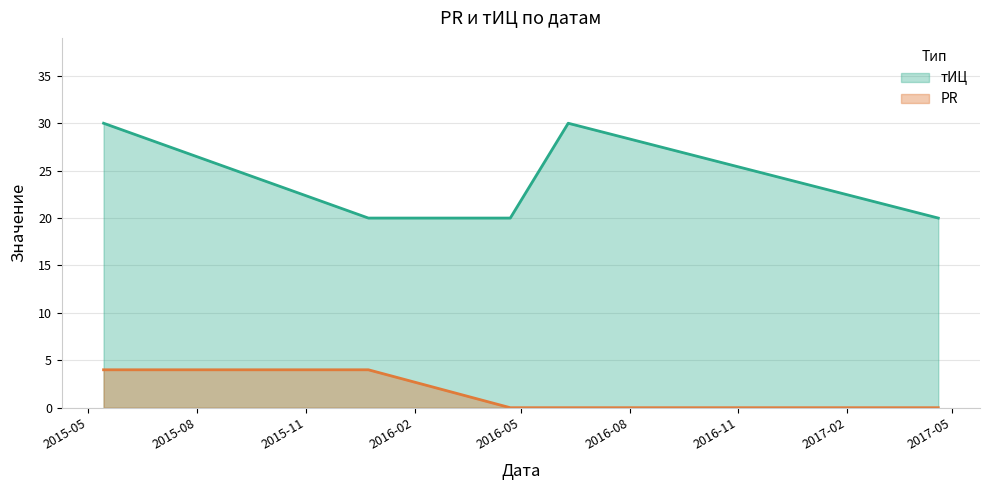

Reading left to right, extract all data points from this chart.

PR: 4	4	0	0	0
тИЦ: 30	20	20	30	20